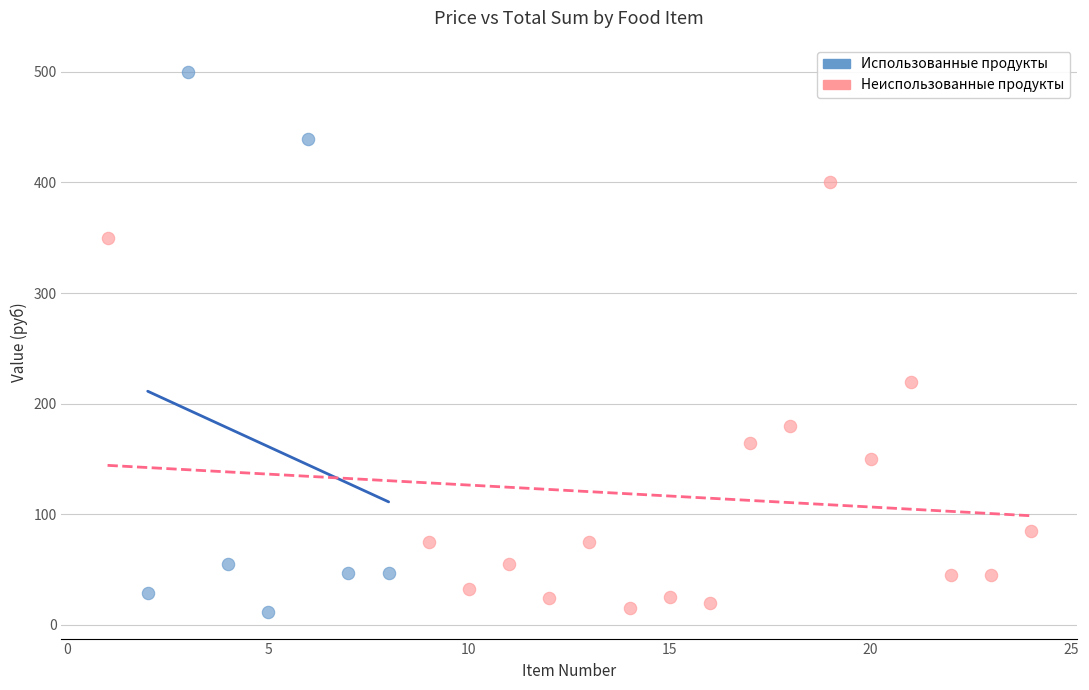

Which series has the widest spread of Y values?

Использованные продукты